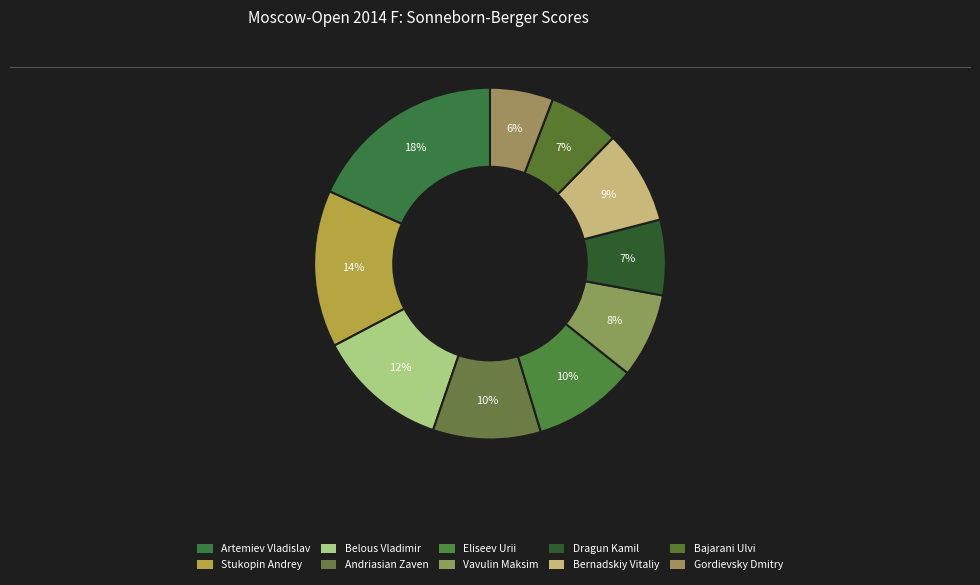

How many segments does this pie chart have?

10